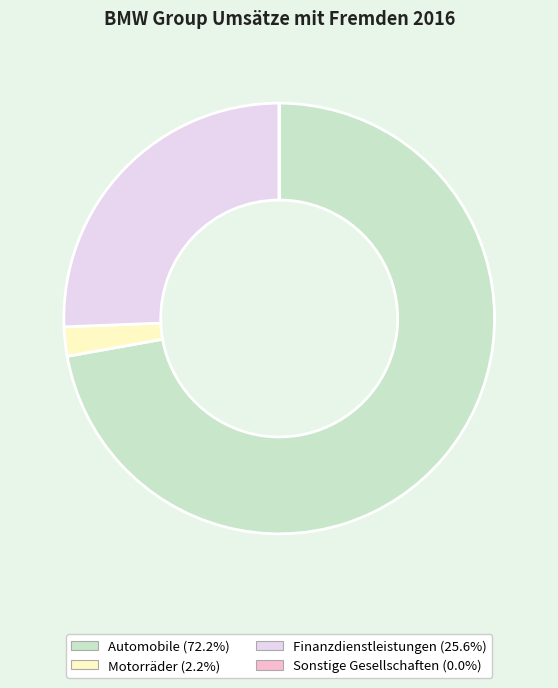

Does any single category account for the majority?

Yes